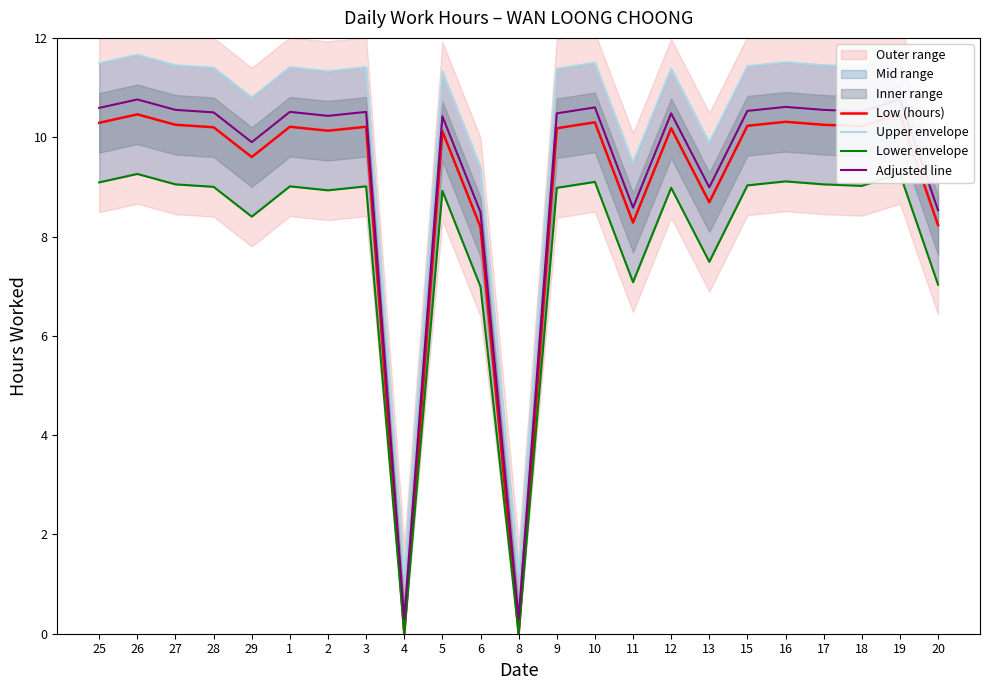

List the series in order of their peak value, lowest first.

Lower envelope, Low (hours), Adjusted line, Upper envelope